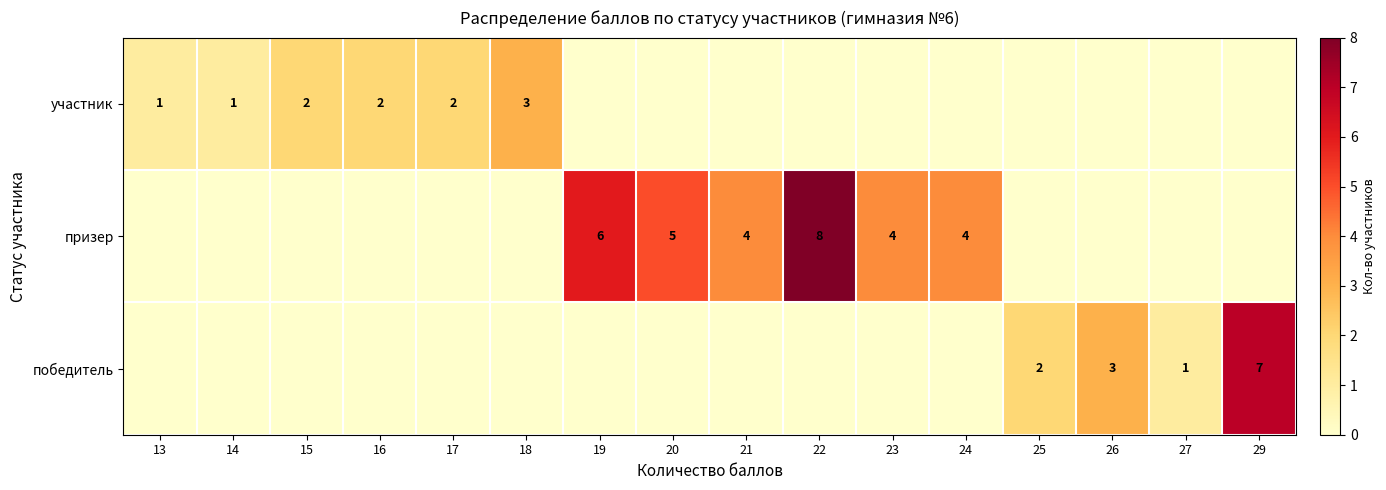

How many series are shown in this chart?

3